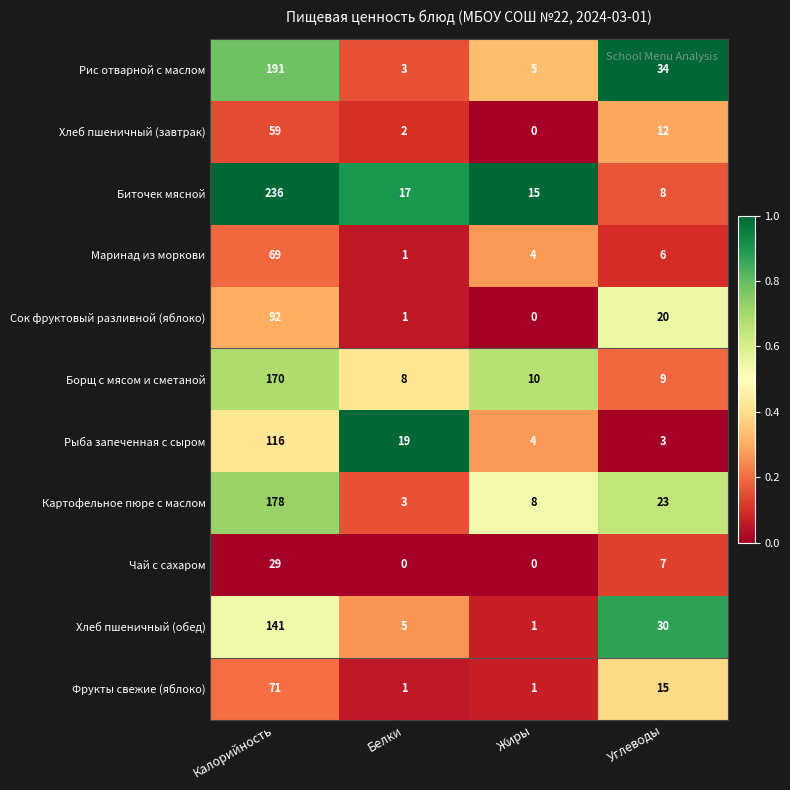

Is the value of Сок фруктовый разливной (яблоко) at Калорийность greater than the value of Хлеб пшеничный (обед) at Углеводы?

Yes